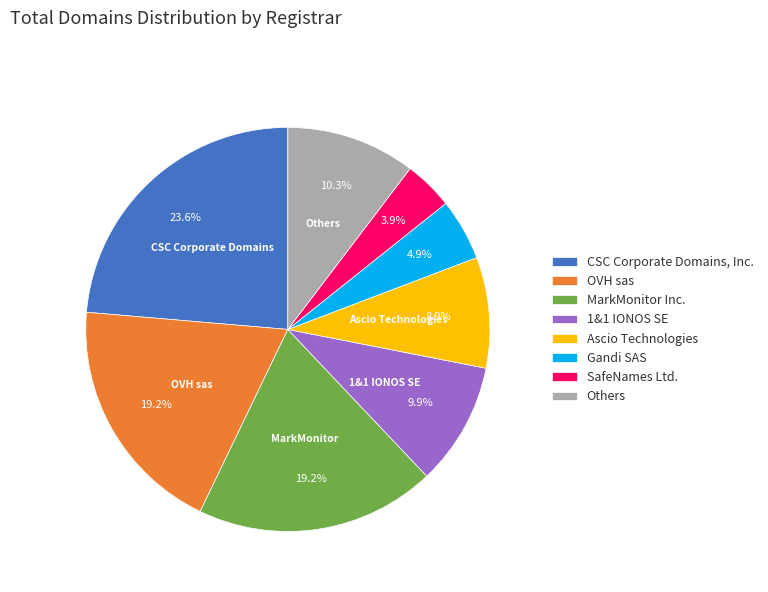

How many slices are in this pie chart?

8